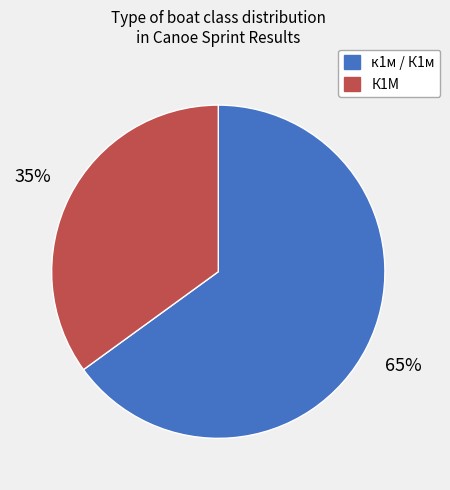

To the nearest percent, what is the difference between the largest and smallest slice percentages?

30%